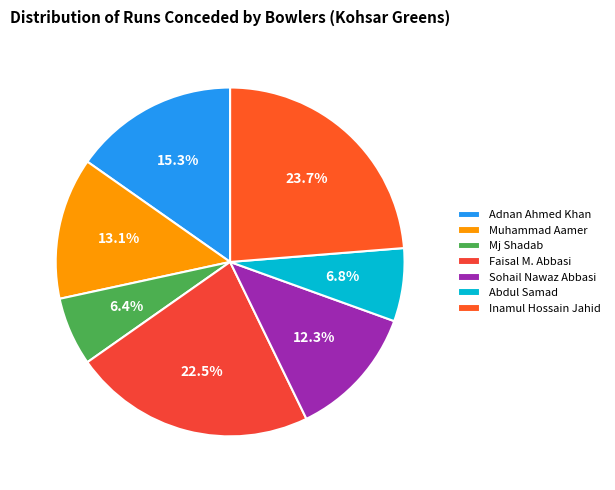

Which slice is the smallest?

Mj Shadab